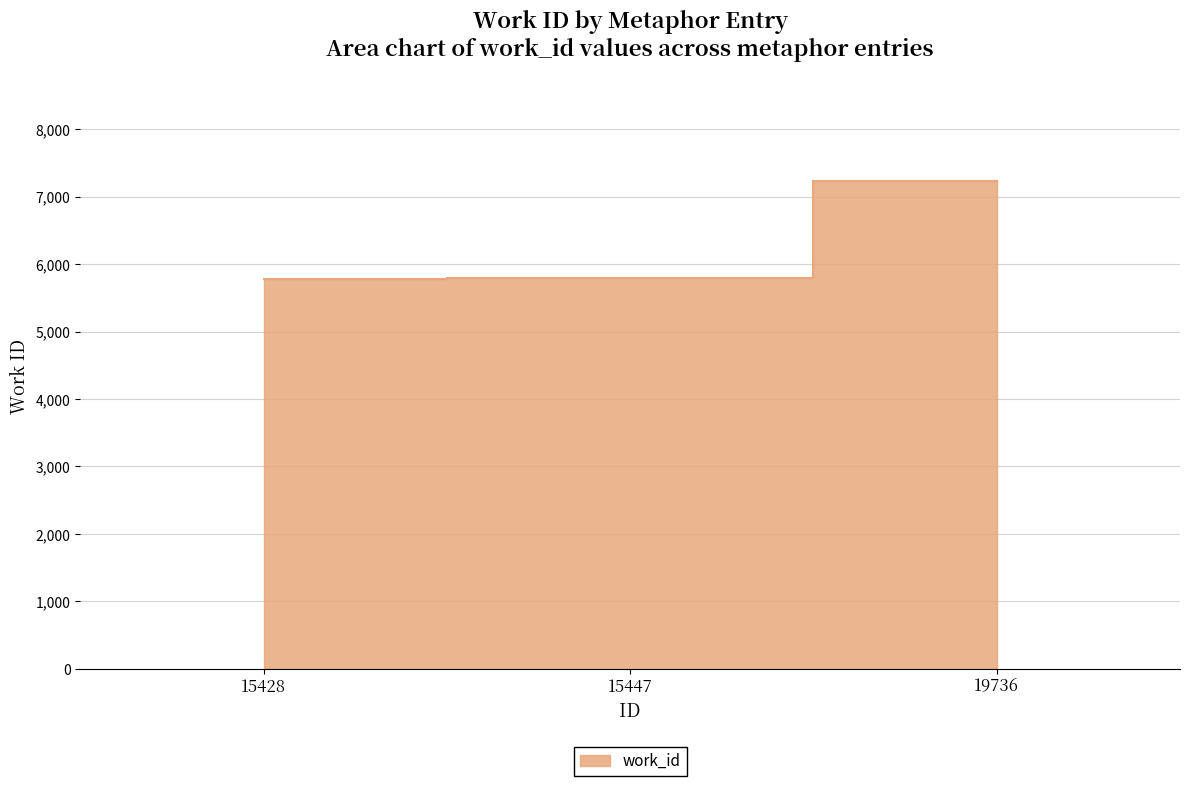

How many lines are shown in the chart?

1